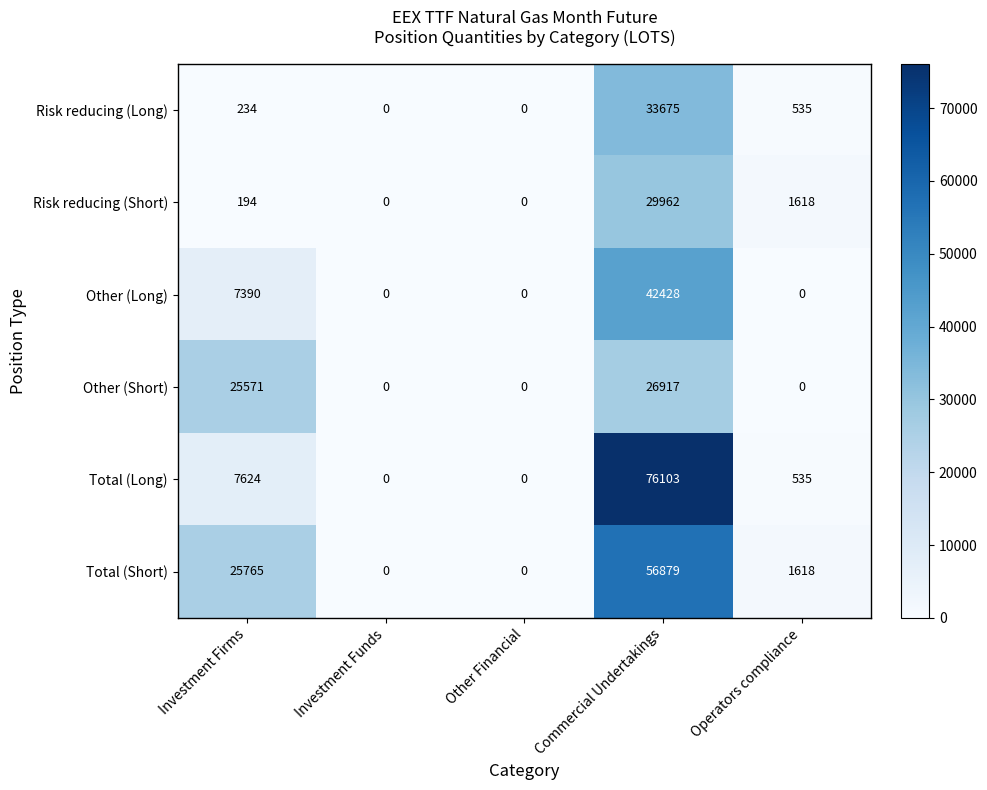

At which category is the sum across all series the highest?

Commercial Undertakings